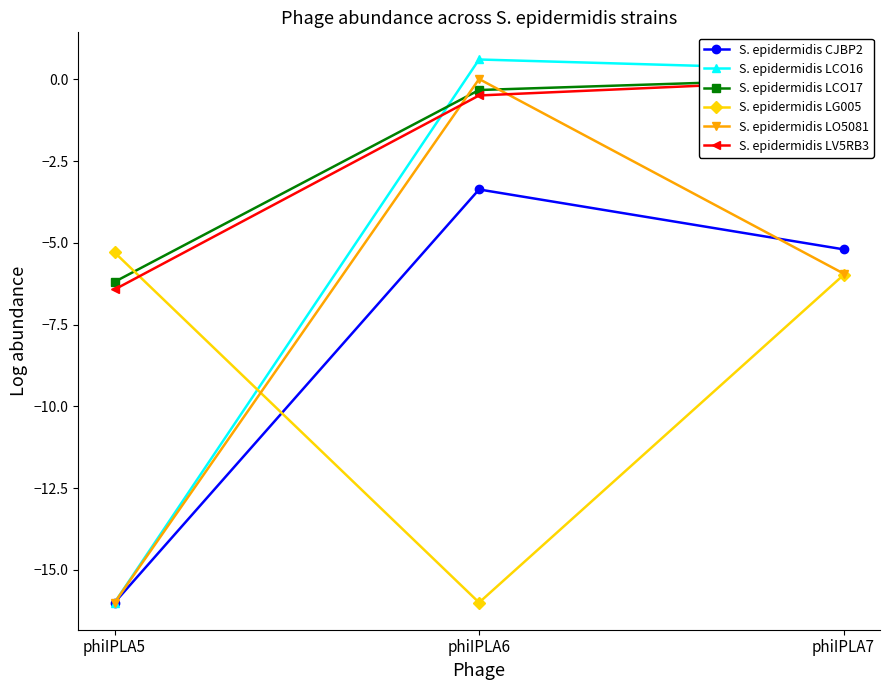

What is the value of the S. epidermidis LO5081 point at the 1st from the left?

-16.0